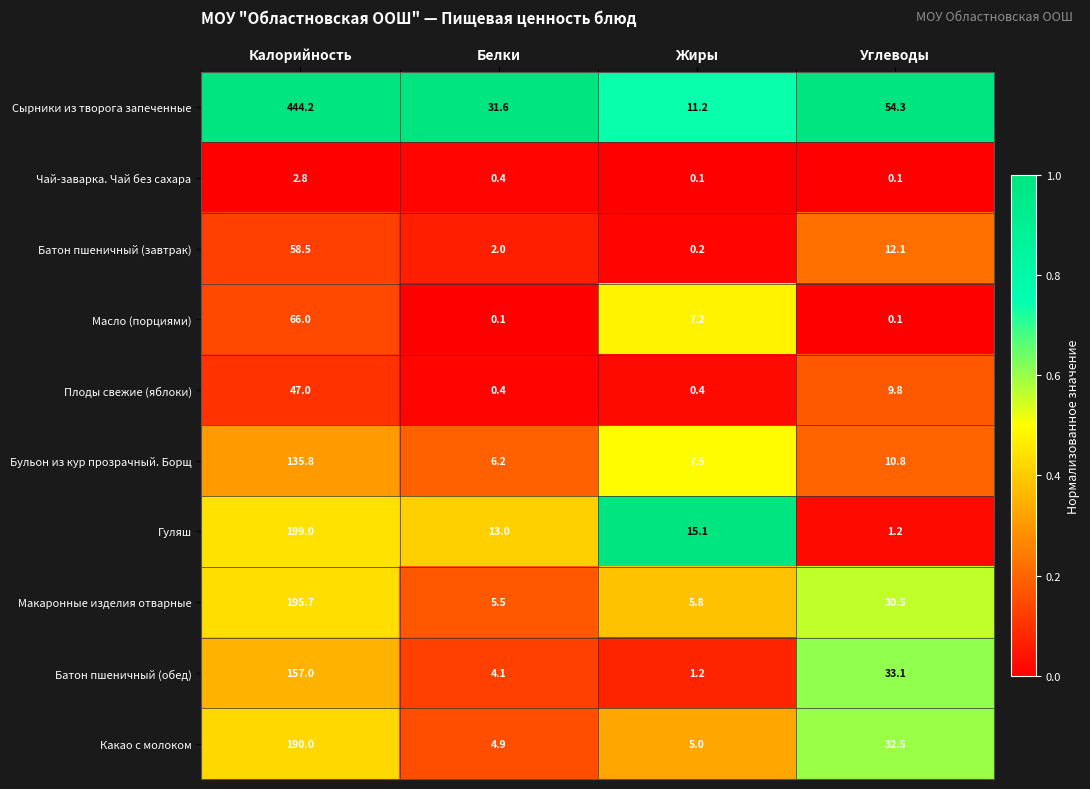

Is the value of Макаронные изделия отварные at Углеводы greater than the value of Батон пшеничный (завтрак) at Углеводы?

Yes